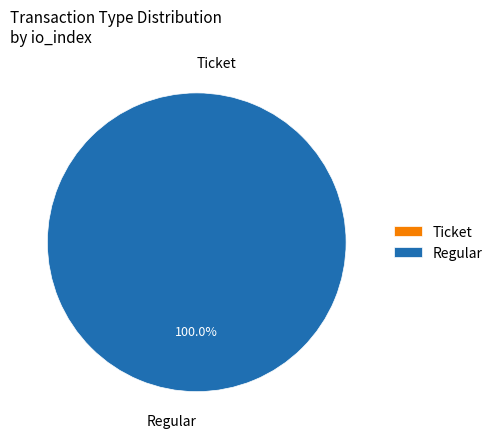

Rank the categories by value from highest to lowest.

Regular, Ticket